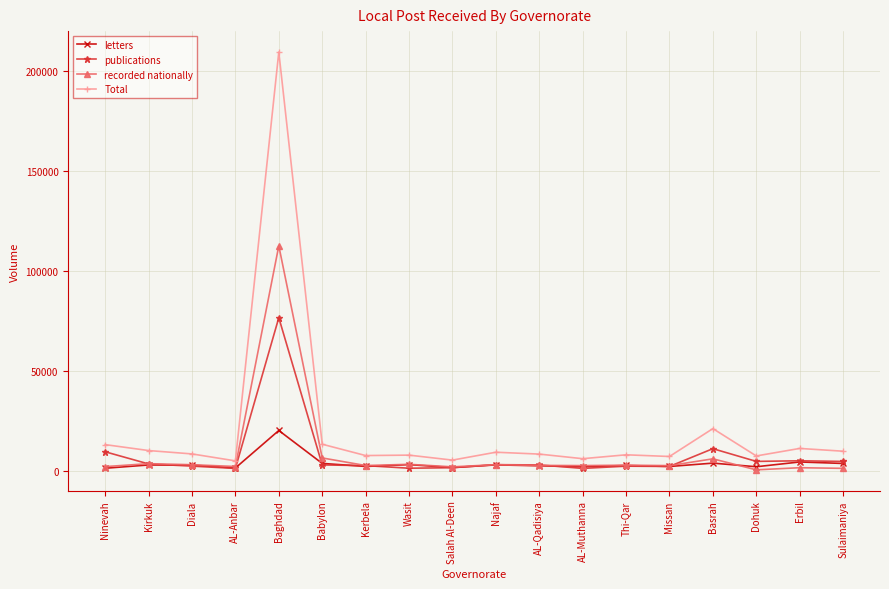

Which series has the largest range (max minus min)?

Total